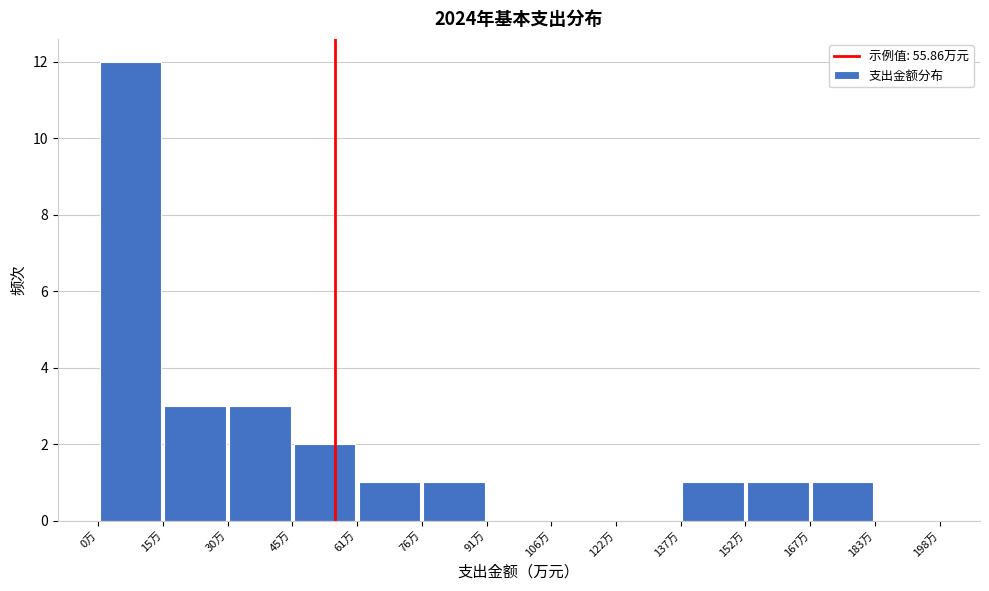

Reading left to right, list every bar in this chart as the range it spans on the x-axis followed by its height. Neither the bar edges nor the heights are printed on the chart, so give them approximately, as read against the axes.

0 to 16: 12
16 to 30: 3
30 to 46: 3
46 to 62: 2
62 to 76: 1
76 to 92: 1
92 to 106: 0
106 to 122: 0
122 to 138: 0
138 to 152: 1
152 to 168: 1
168 to 184: 1
184 to 198: 0